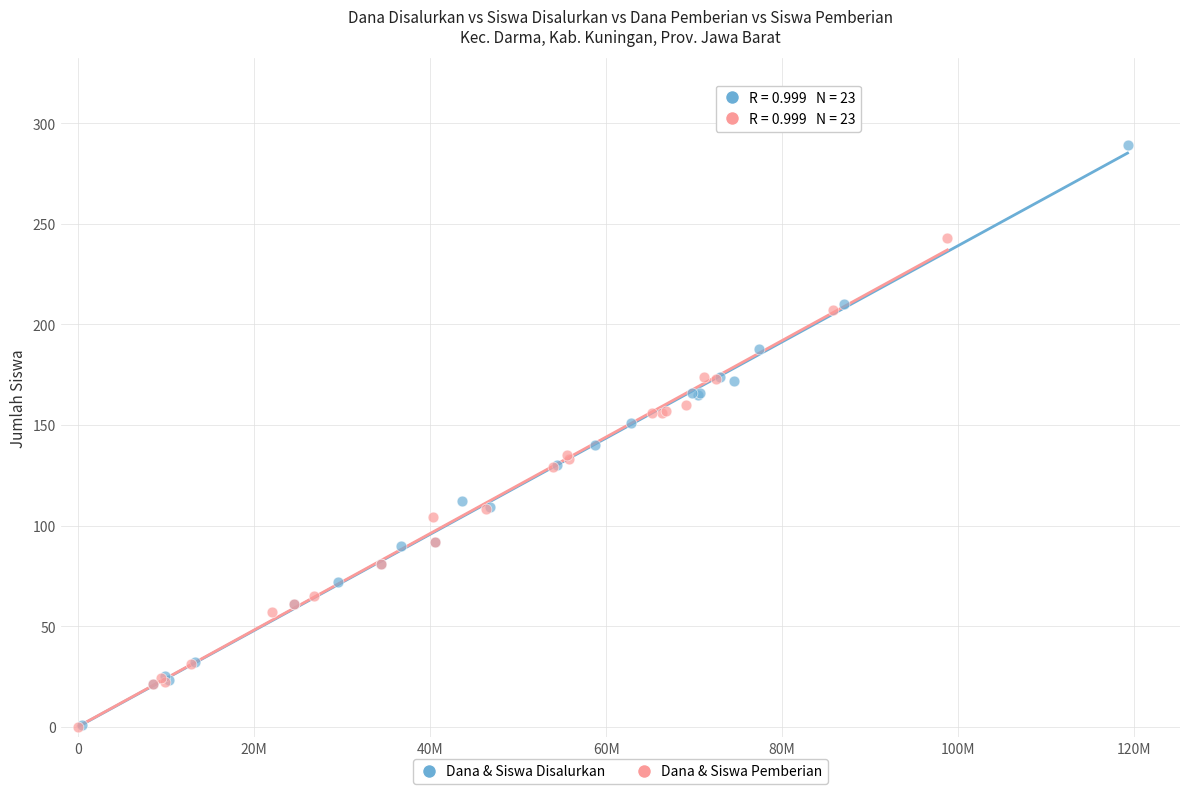

What are all the series names shown in the legend?

Dana & Siswa Disalurkan, Dana & Siswa Pemberian